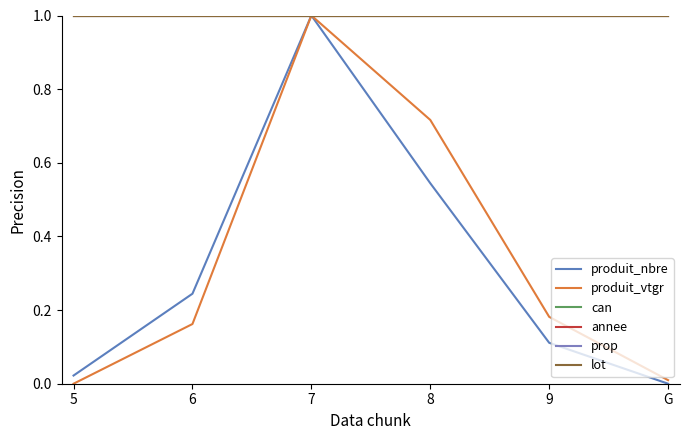

What is the total value across all series at 9?

4.3